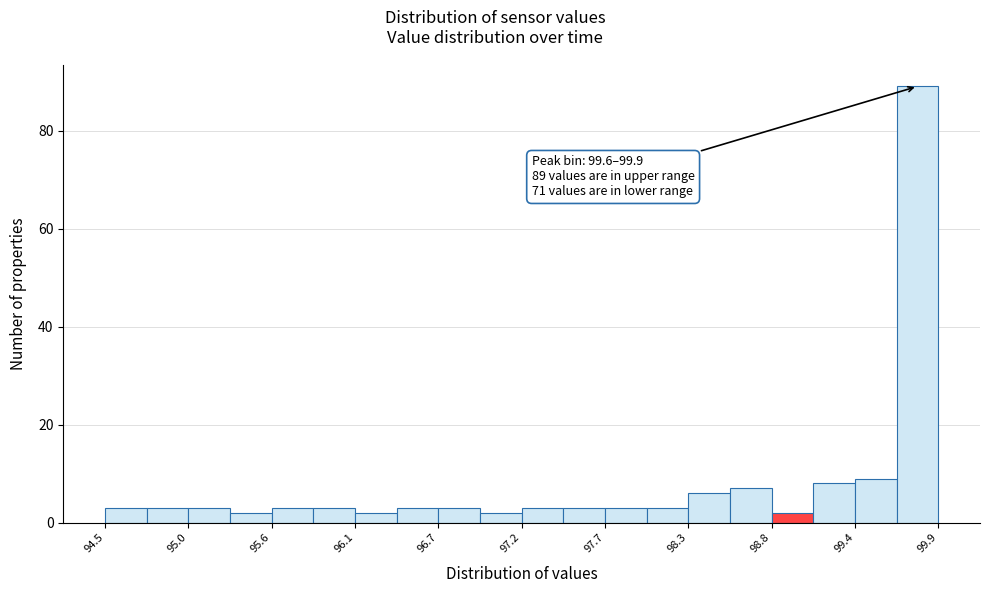

Read against the x-axis, roughly where is the centre of the tallest bar?

99.8